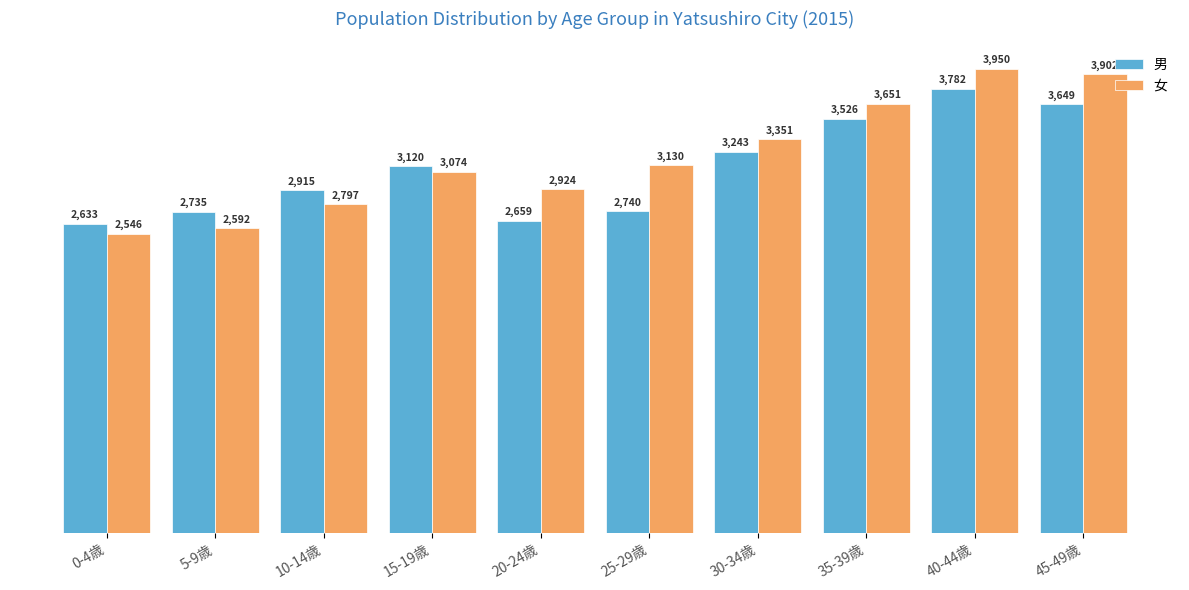

What is the difference between the highest and lowest values at 45-49歳?

253